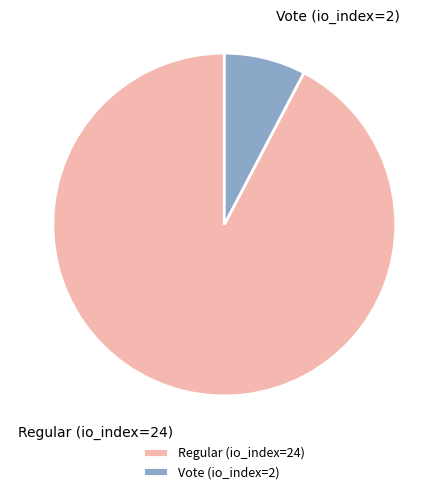

The Regular (io_index=24) slice represents 92% of the pie. True or false?

True